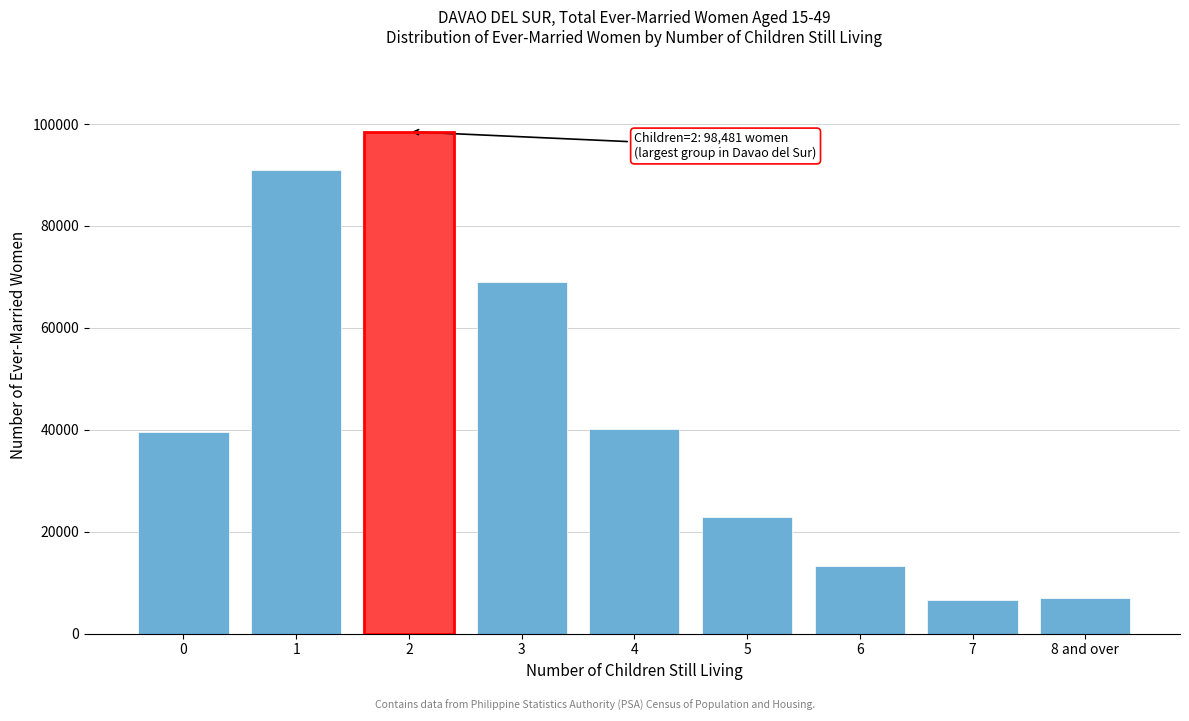

What is the change in value from 1 to 3?

-21984